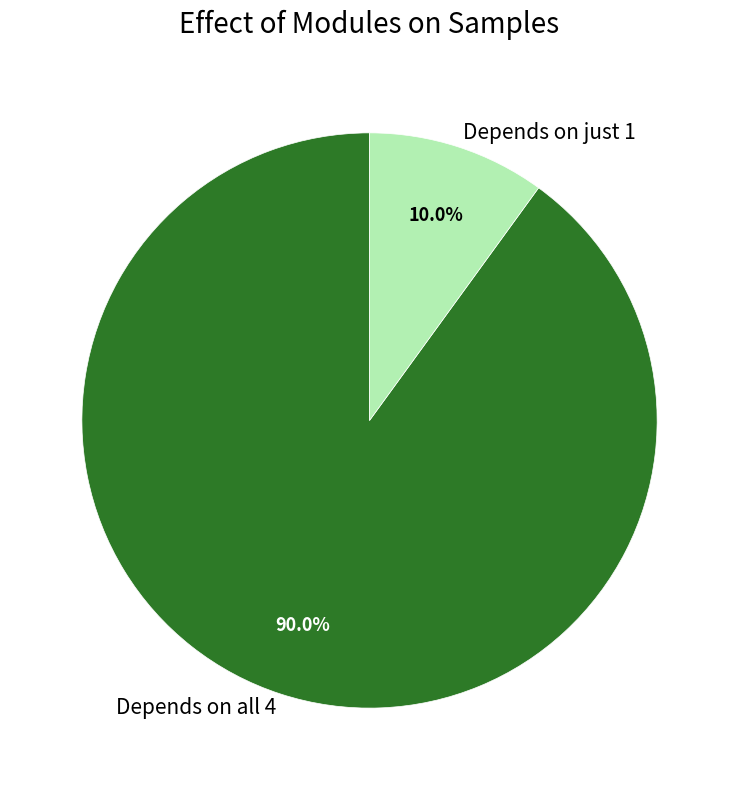

Combined, do Depends on just 1 and Depends on all 4 account for over 50%?

Yes